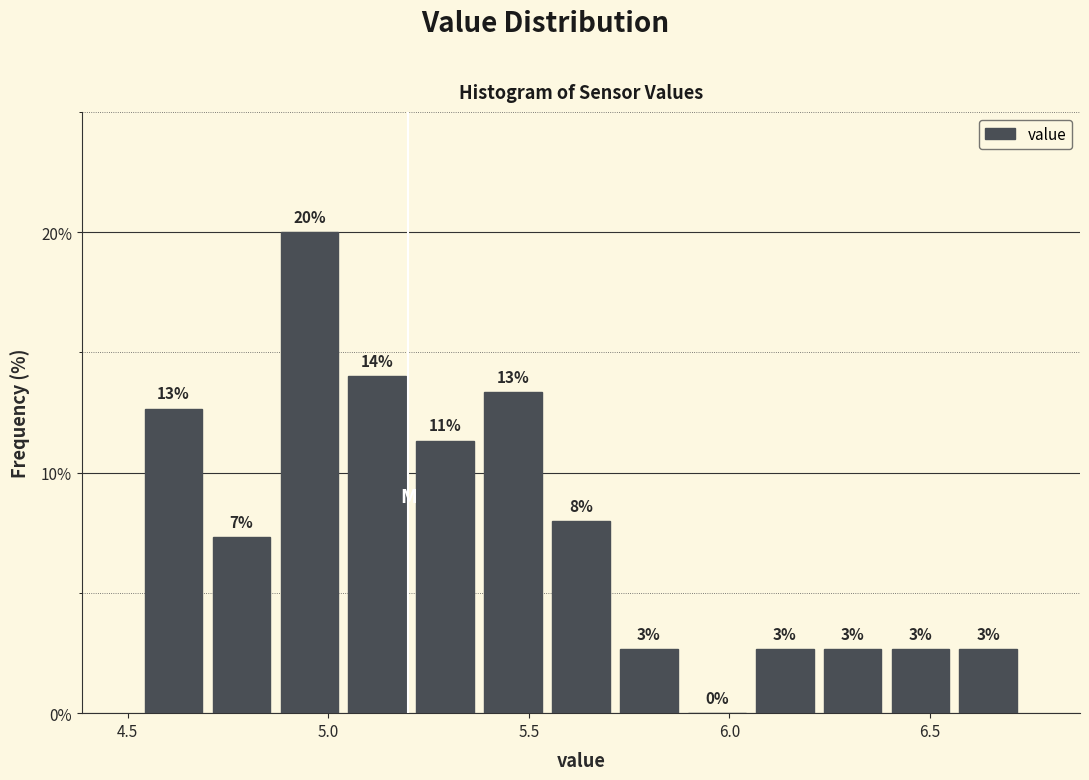

Around what value on the x-axis is the tallest bar? Give the approximate position of its centre, as read against the axis.

4.95